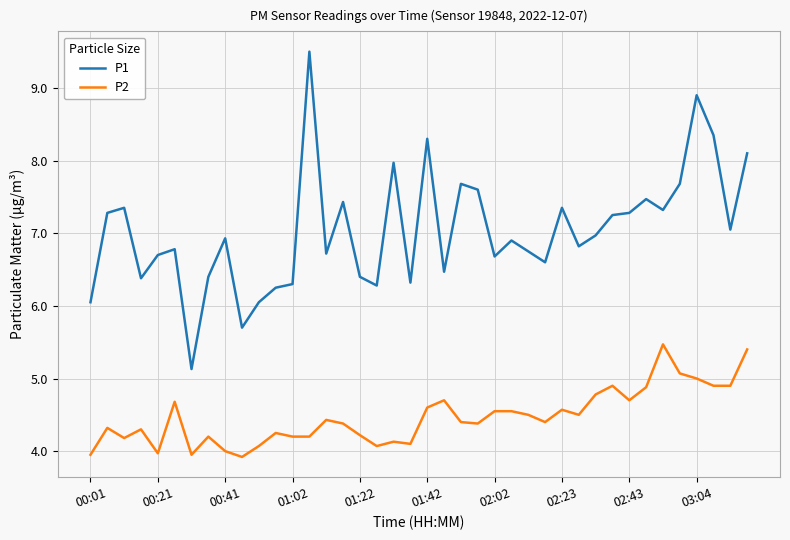

What are all the series names shown in the legend?

P1, P2